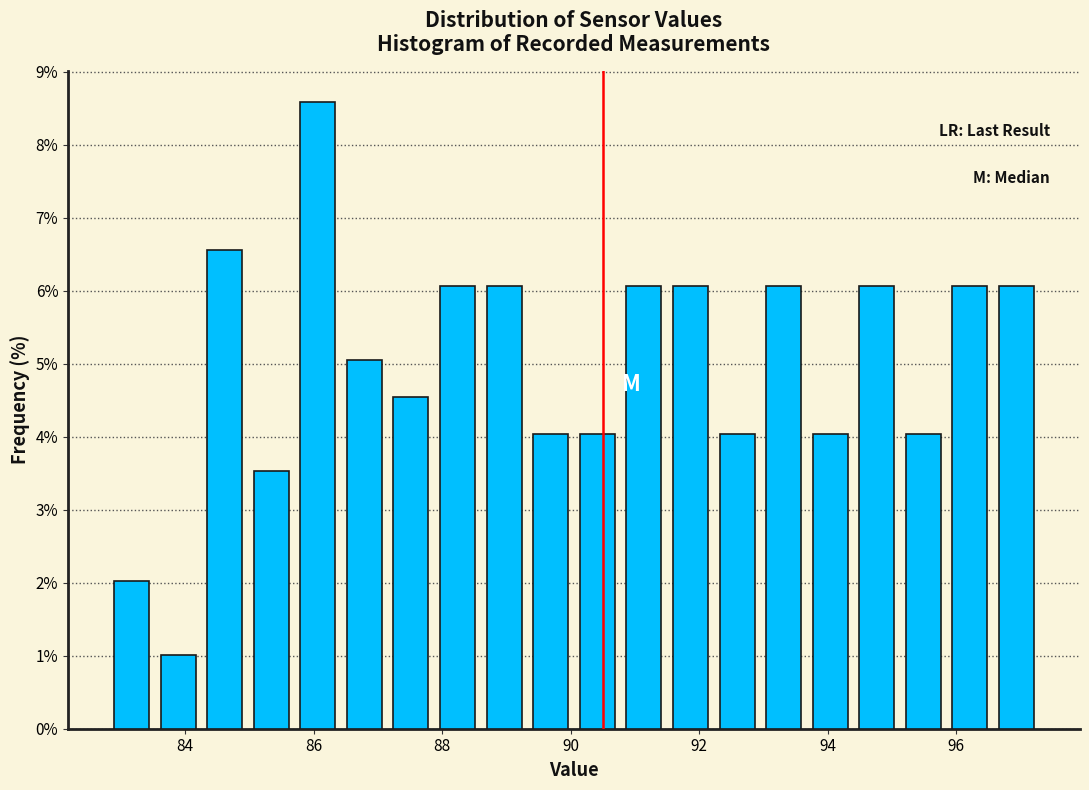

Read against the x-axis, roughly where is the centre of the tallest bar?

86.0